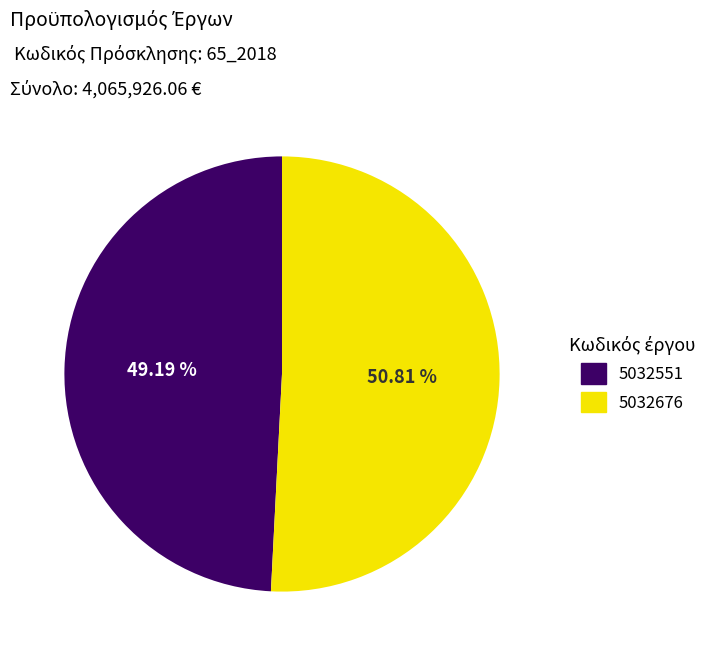

Count the number of slices in the pie.

2